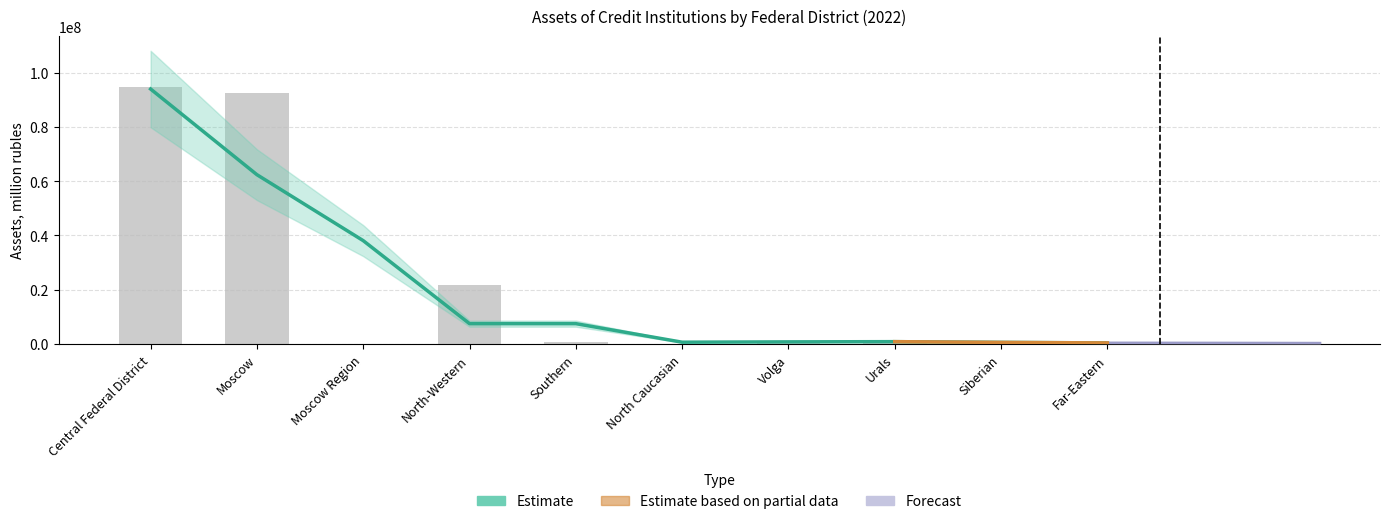

What is the change in value from Moscow to Volga?

-91196031.3